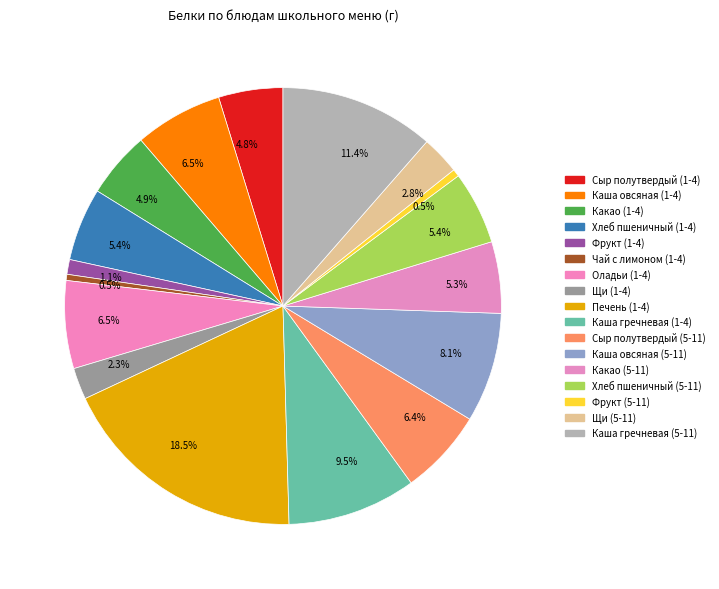

Rank the categories by value from lowest to highest.

Чай с лимоном (1-4), Фрукт (5-11), Фрукт (1-4), Щи (1-4), Щи (5-11), Сыр полутвердый (1-4), Какао (1-4), Какао (5-11), Хлеб пшеничный (1-4), Хлеб пшеничный (5-11), Сыр полутвердый (5-11), Оладьи (1-4), Каша овсяная (1-4), Каша овсяная (5-11), Каша гречневая (1-4), Каша гречневая (5-11), Печень (1-4)